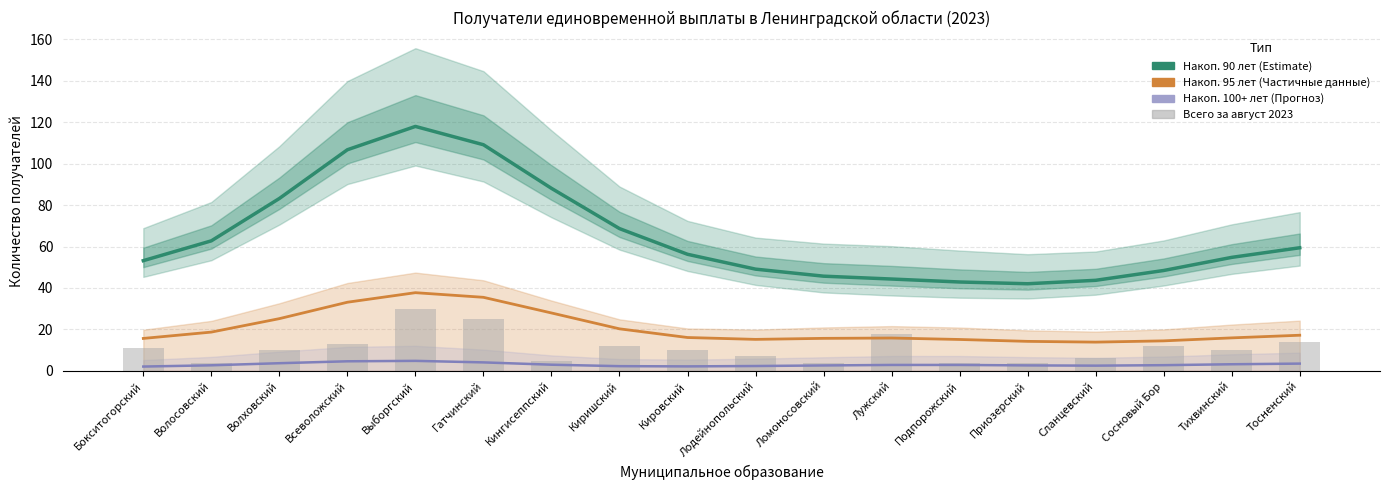

What is the value of the Накоп. 100+ лет (Прогноз) bar at the 3rd from the left?

3.7